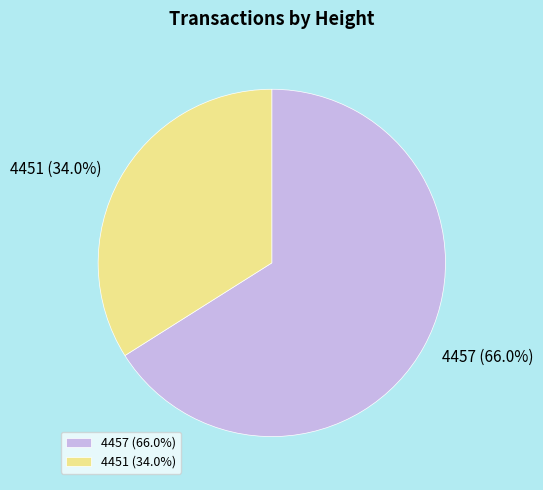

Is it true that 4451 is 34% of the pie?

True